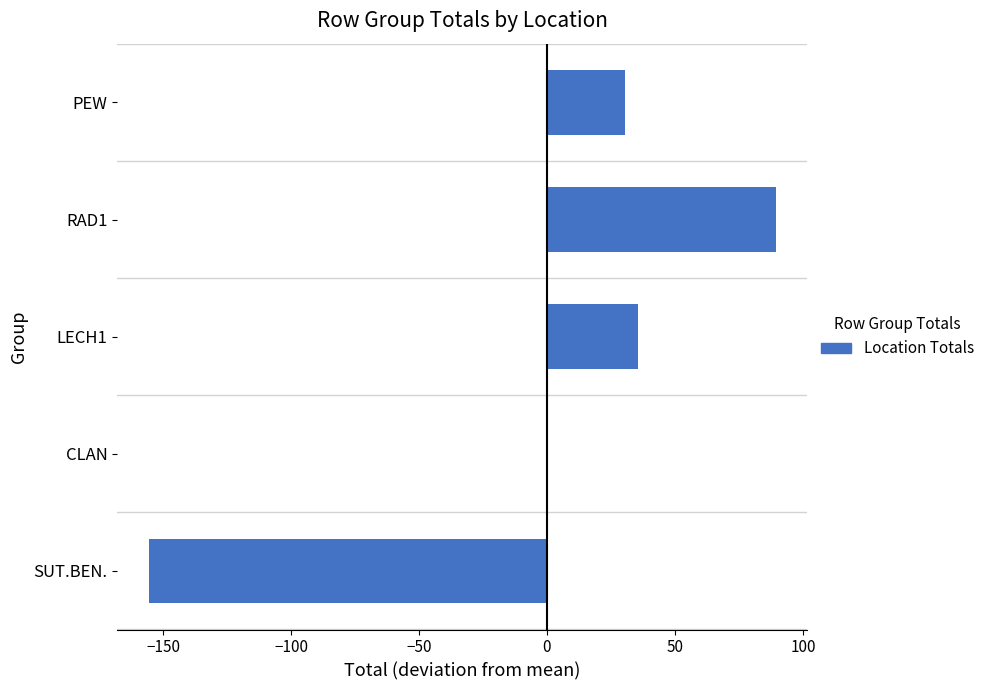

How many categories are shown in the chart?

5